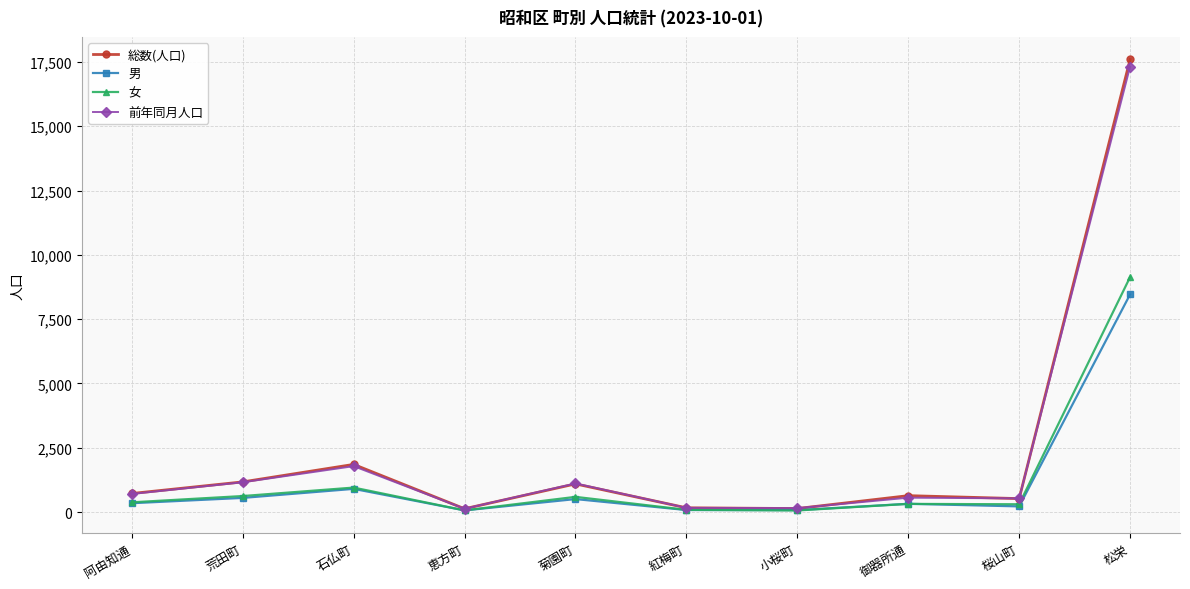

At which label does 女 reach its peak?

松栄